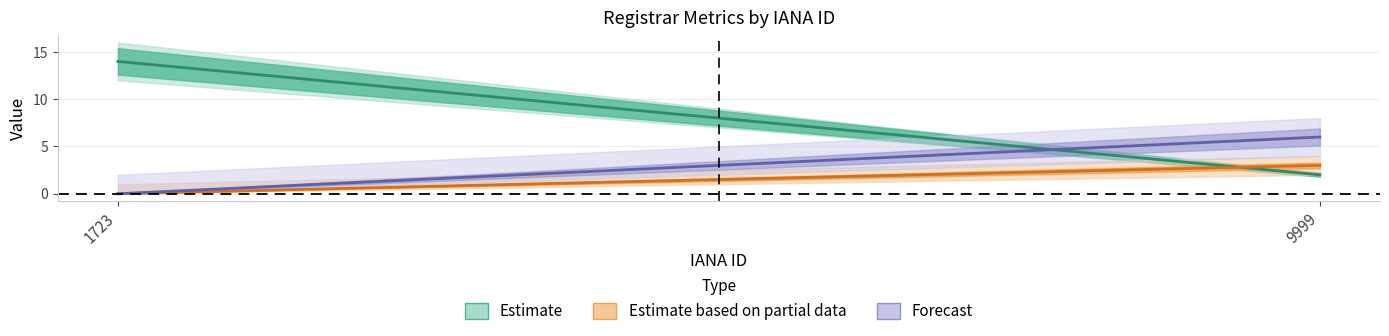

Reading right to left, transcribe all the data shown in this chart.

Estimate: 9999=2	1723=14
Estimate based on partial data: 9999=3	1723=0
Forecast: 9999=6	1723=0